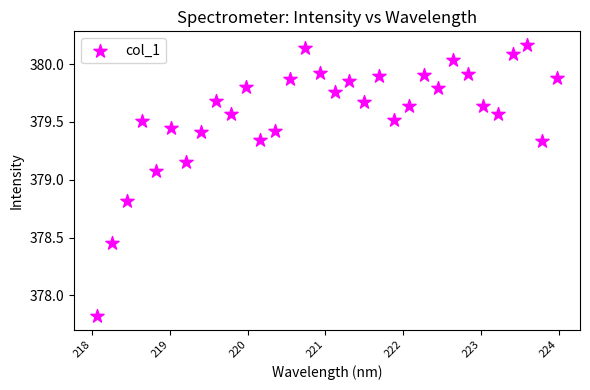

What is the range of Y values (max minus min)?

2.3